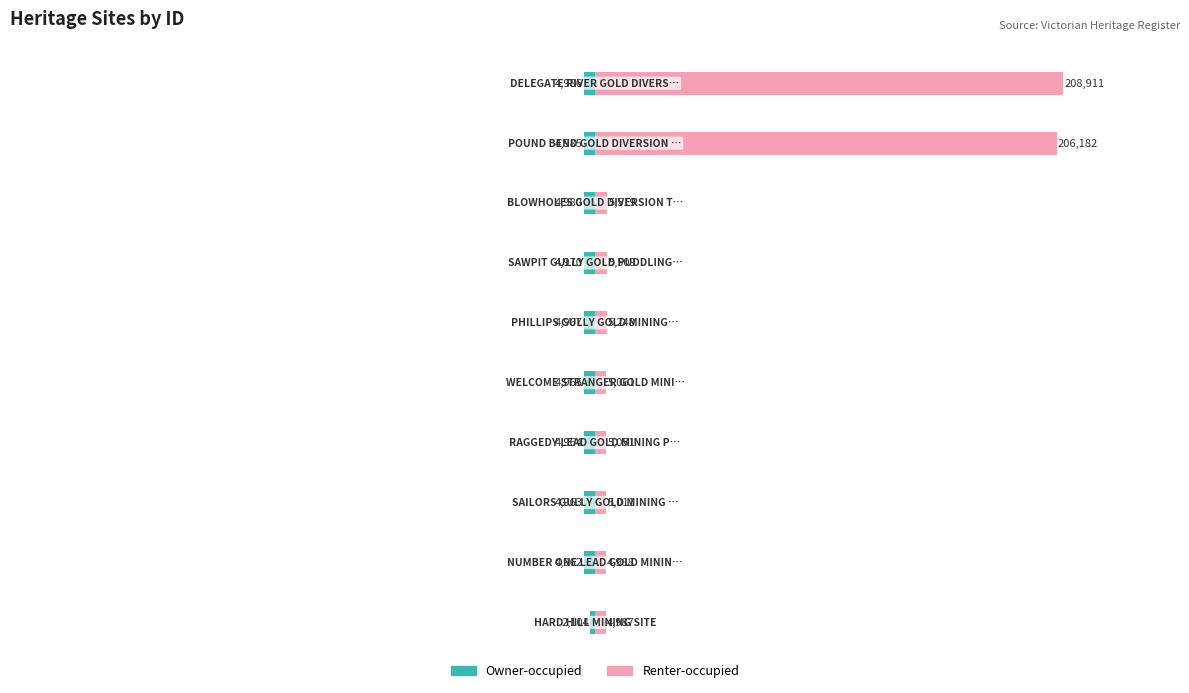

What is the highest value of the Owner-occupied series?

-2104